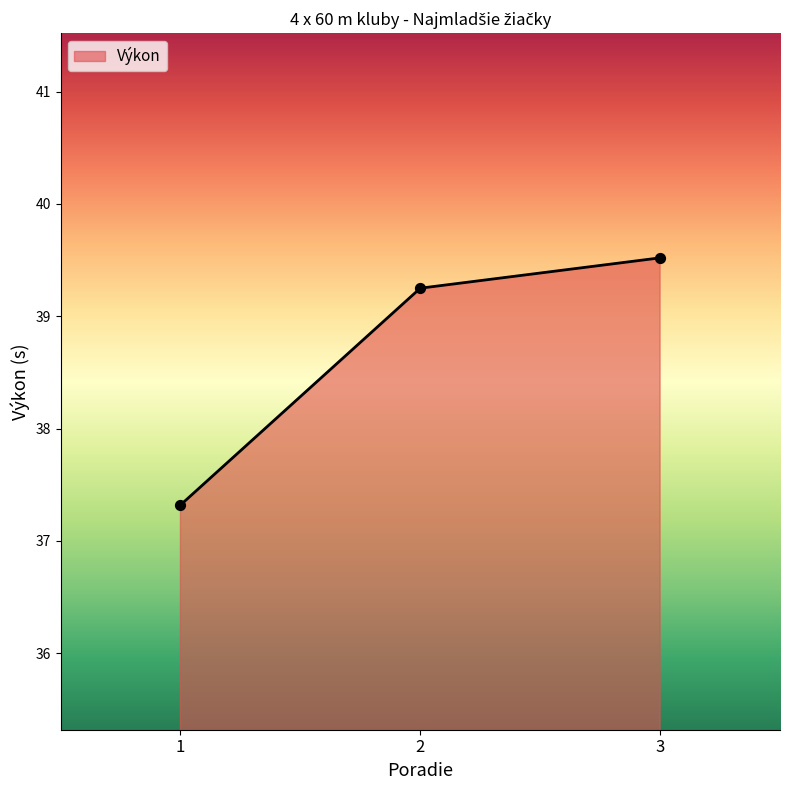

Between 2 and 1, which is larger?

2